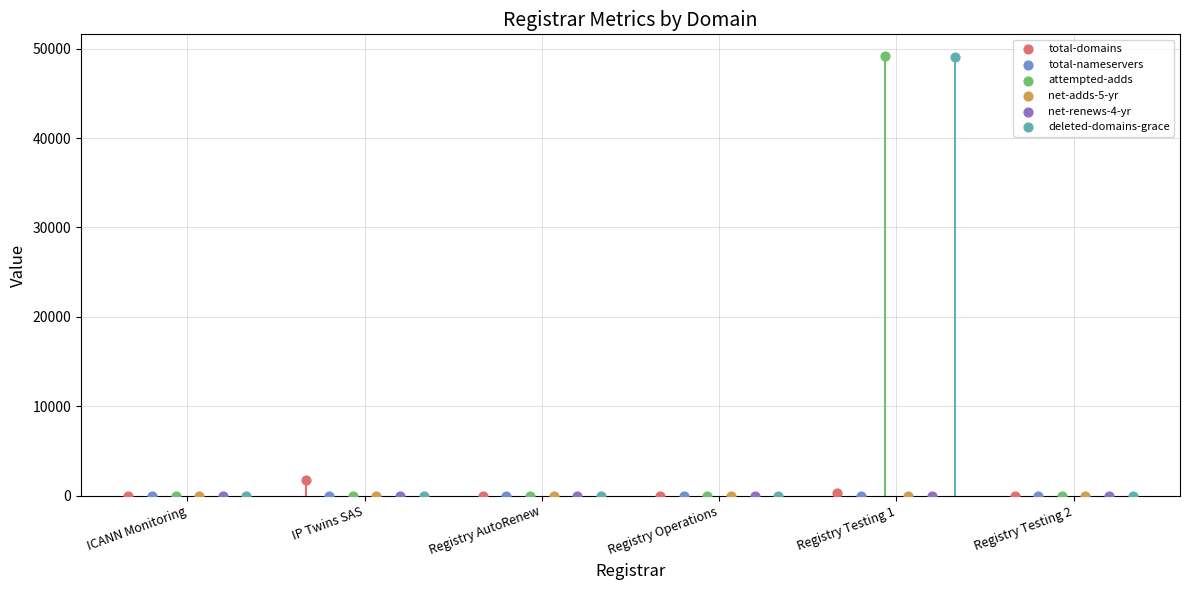

Which series reaches the minimum Y coordinate?

total-domains